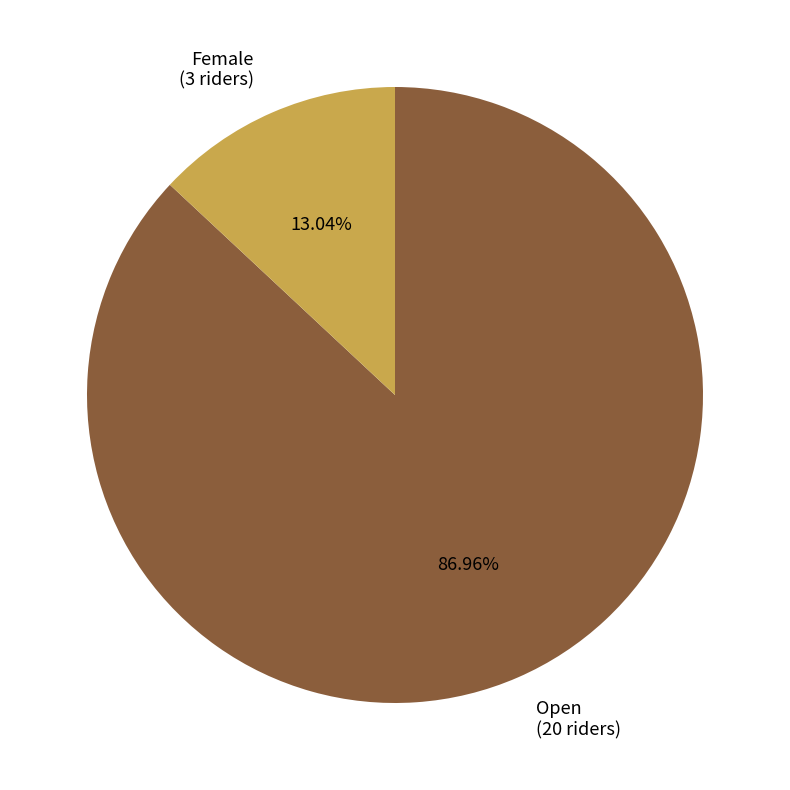

How many segments does this pie chart have?

2